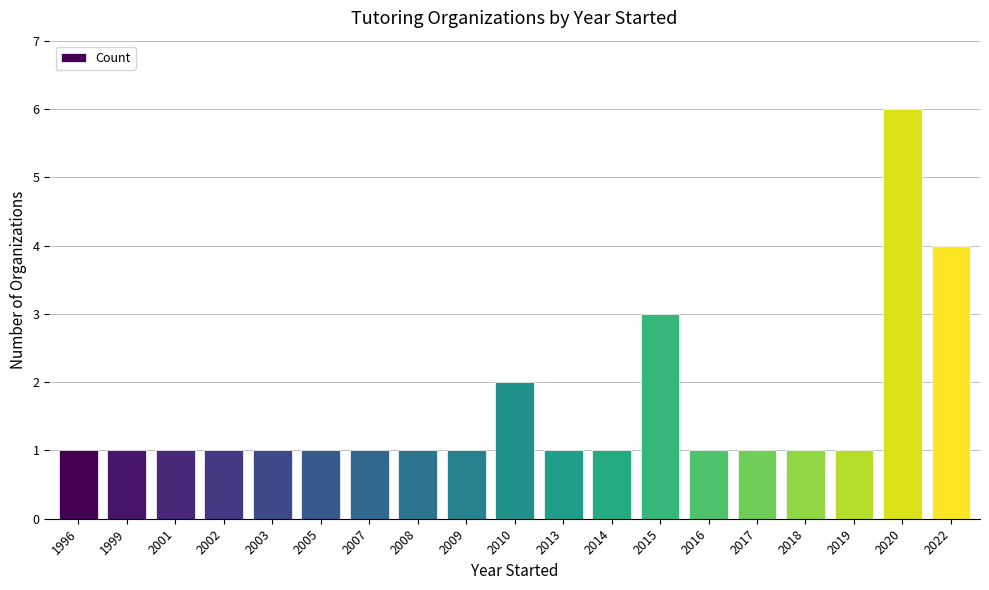

What is the sum of all values?

30